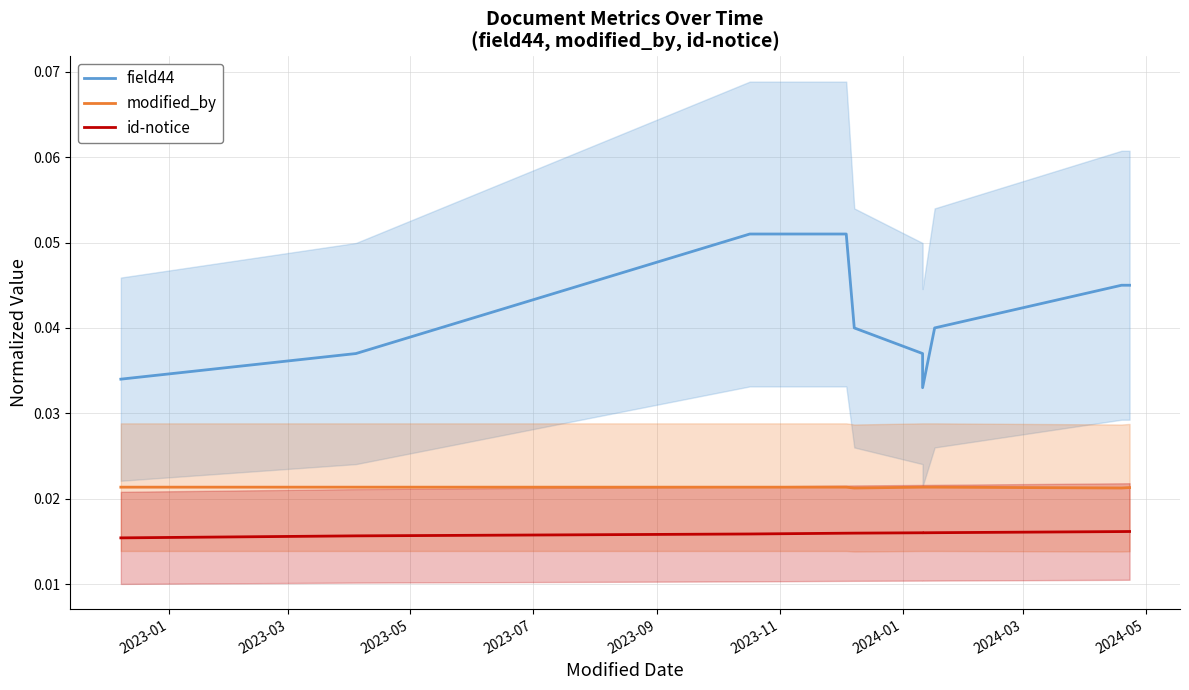

Reading left to right, transcribe all the data shown in this chart.

field44: 0.0	0.0	0.1	0.1	0.0	0.0	0.0	0.0	0.0	0.0
modified_by: 0.0	0.0	0.0	0.0	0.0	0.0	0.0	0.0	0.0	0.0
id-notice: 0.0	0.0	0.0	0.0	0.0	0.0	0.0	0.0	0.0	0.0